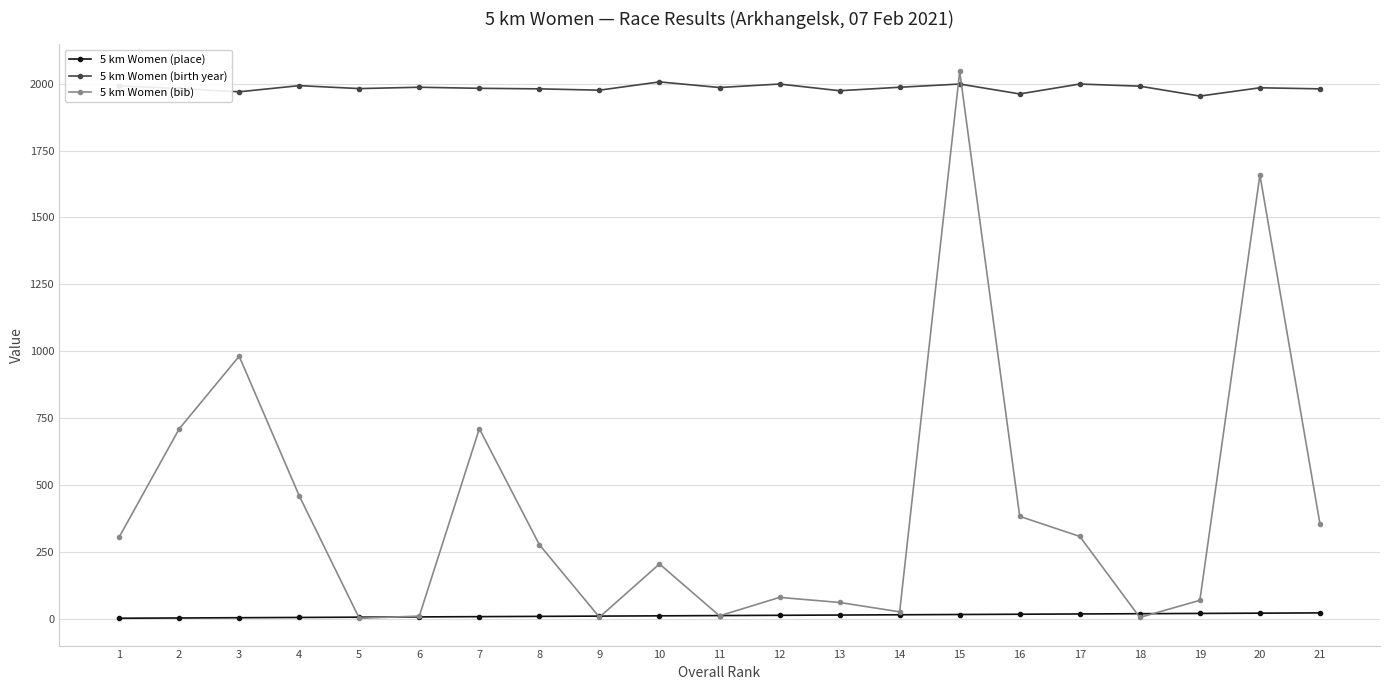

What is the sum of all 5 km Women (place) values?

231